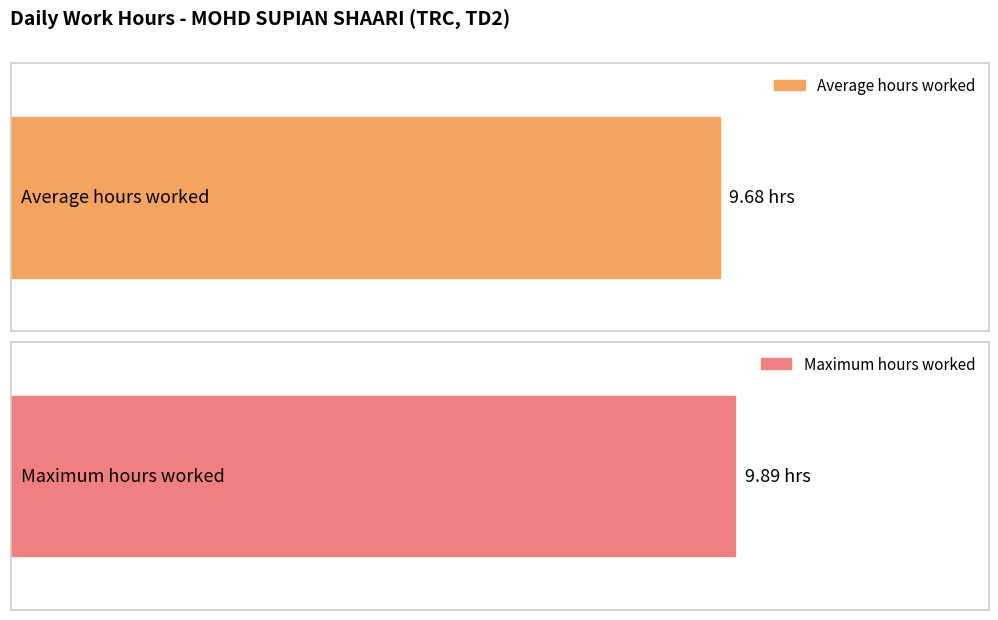

Are the bars grouped side by side (vs. stacked)?

No